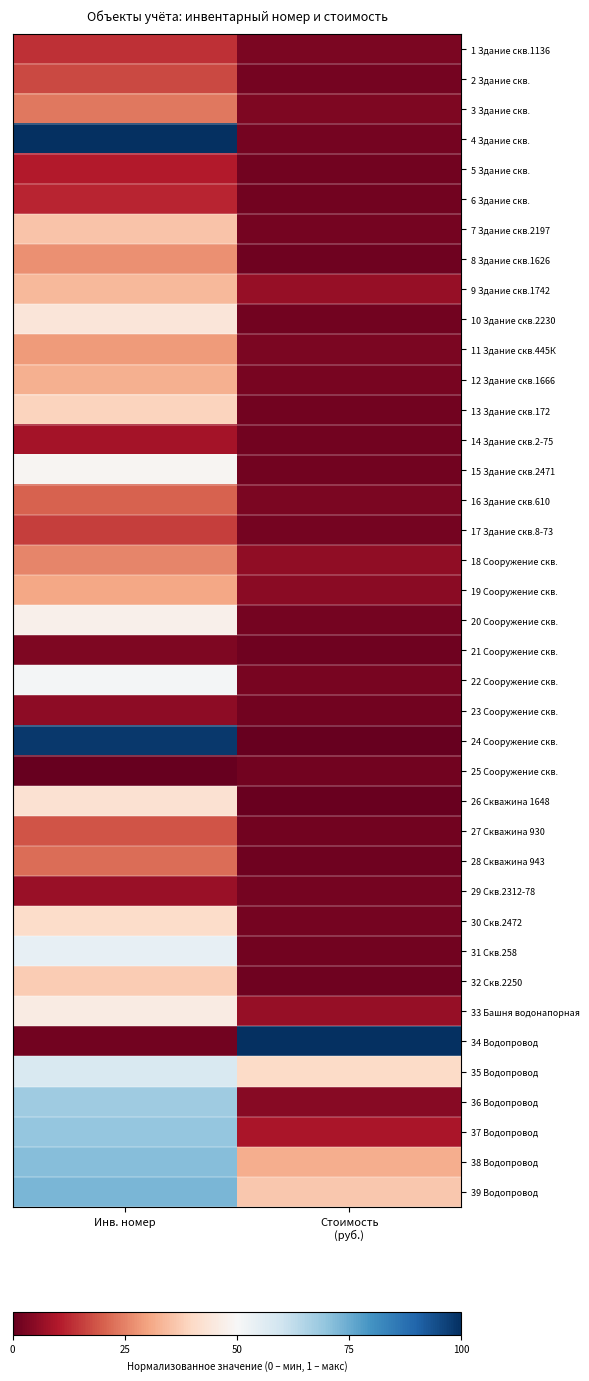

Reading left to right, transcribe all the data shown in this chart.

1 Здание скв.1136: Инв. номер=0.1	Стоимость
(руб.)=0.0
2 Здание скв.: Инв. номер=0.2	Стоимость
(руб.)=0.0
3 Здание скв.: Инв. номер=0.2	Стоимость
(руб.)=0.0
4 Здание скв.: Инв. номер=1.0	Стоимость
(руб.)=0.0
5 Здание скв.: Инв. номер=0.1	Стоимость
(руб.)=0.0
6 Здание скв.: Инв. номер=0.1	Стоимость
(руб.)=0.0
7 Здание скв.2197: Инв. номер=0.4	Стоимость
(руб.)=0.0
8 Здание скв.1626: Инв. номер=0.3	Стоимость
(руб.)=0.0
9 Здание скв.1742: Инв. номер=0.3	Стоимость
(руб.)=0.1
10 Здание скв.2230: Инв. номер=0.4	Стоимость
(руб.)=0.0
11 Здание скв.445К: Инв. номер=0.3	Стоимость
(руб.)=0.0
12 Здание скв.1666: Инв. номер=0.3	Стоимость
(руб.)=0.0
13 Здание скв.172: Инв. номер=0.4	Стоимость
(руб.)=0.0
14 Здание скв.2-75: Инв. номер=0.1	Стоимость
(руб.)=0.0
15 Здание скв.2471: Инв. номер=0.5	Стоимость
(руб.)=0.0
16 Здание скв.610: Инв. номер=0.2	Стоимость
(руб.)=0.0
17 Здание скв.8-73: Инв. номер=0.2	Стоимость
(руб.)=0.0
18 Сооружение скв.: Инв. номер=0.3	Стоимость
(руб.)=0.1
19 Сооружение скв.: Инв. номер=0.3	Стоимость
(руб.)=0.0
20 Сооружение скв.: Инв. номер=0.5	Стоимость
(руб.)=0.0
21 Сооружение скв.: Инв. номер=0.0	Стоимость
(руб.)=0.0
22 Сооружение скв.: Инв. номер=0.5	Стоимость
(руб.)=0.0
23 Сооружение скв.: Инв. номер=0.1	Стоимость
(руб.)=0.0
24 Сооружение скв.: Инв. номер=1.0	Стоимость
(руб.)=0.0
25 Сооружение скв.: Инв. номер=0.0	Стоимость
(руб.)=0.0
26 Скважина 1648: Инв. номер=0.4	Стоимость
(руб.)=0.0
27 Скважина 930: Инв. номер=0.2	Стоимость
(руб.)=0.0
28 Скважина 943: Инв. номер=0.2	Стоимость
(руб.)=0.0
29 Скв.2312-78: Инв. номер=0.1	Стоимость
(руб.)=0.0
30 Скв.2472: Инв. номер=0.4	Стоимость
(руб.)=0.0
31 Скв.258: Инв. номер=0.5	Стоимость
(руб.)=0.0
32 Скв.2250: Инв. номер=0.4	Стоимость
(руб.)=0.0
33 Башня водонапорная: Инв. номер=0.5	Стоимость
(руб.)=0.1
34 Водопровод: Инв. номер=0.0	Стоимость
(руб.)=1.0
35 Водопровод: Инв. номер=0.6	Стоимость
(руб.)=0.4
36 Водопровод: Инв. номер=0.7	Стоимость
(руб.)=0.0
37 Водопровод: Инв. номер=0.7	Стоимость
(руб.)=0.1
38 Водопровод: Инв. номер=0.7	Стоимость
(руб.)=0.3
39 Водопровод: Инв. номер=0.7	Стоимость
(руб.)=0.4